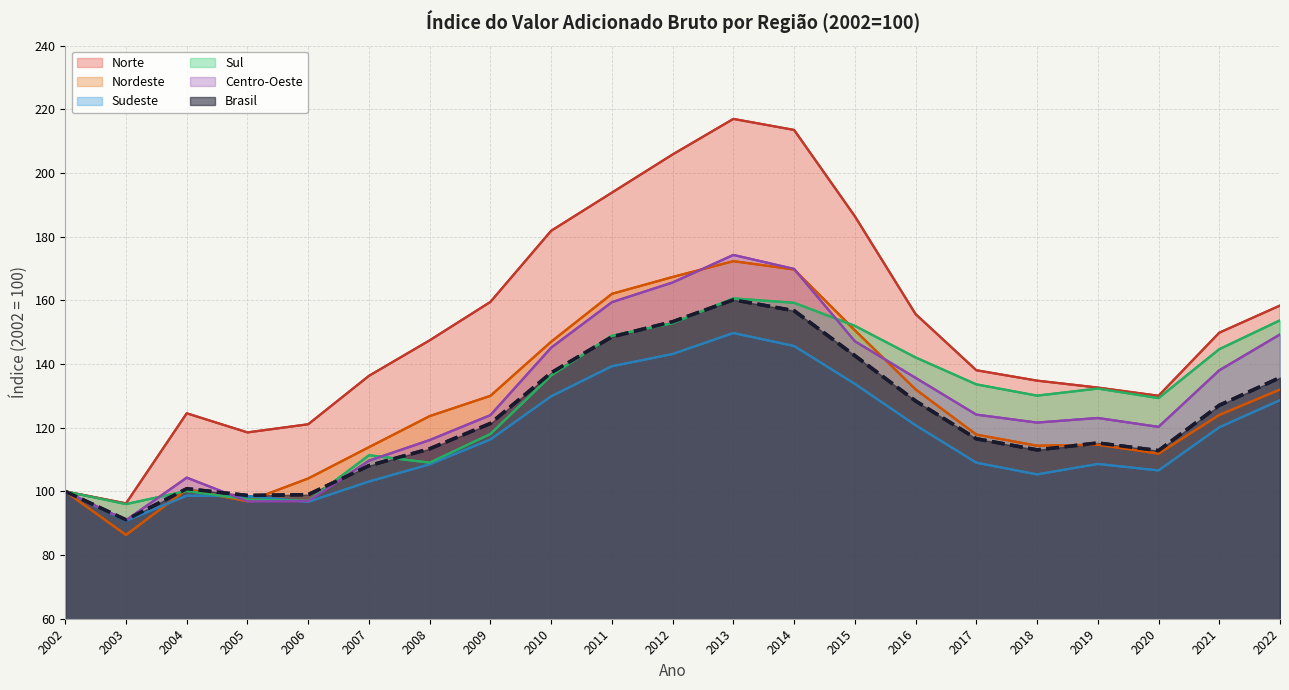

Reading right to left, extract all data points from this chart.

Norte: 158.4	149.9	130.0	132.6	134.8	138.1	155.7	186.4	213.5	217.0	205.9	193.9	181.9	159.5	147.5	136.3	121.1	118.5	124.5	96.2	100.0
Nordeste: 132.0	124.0	111.9	114.7	114.4	117.9	132.1	150.6	169.7	172.3	167.4	162.1	147.0	130.0	123.7	113.9	104.1	96.9	100.6	86.3	100.0
Sudeste: 128.7	120.1	106.6	108.6	105.3	109.0	120.8	133.8	145.7	149.7	143.2	139.3	129.9	116.3	108.5	103.1	96.7	98.5	98.7	90.8	100.0
Sul: 153.7	144.7	129.3	132.3	130.1	133.6	142.1	152.0	159.2	160.6	152.8	148.9	136.4	118.0	109.0	111.4	97.0	97.5	100.1	96.0	100.0
Centro-Oeste: 149.3	138.0	120.3	123.1	121.6	124.1	135.7	147.2	169.9	174.3	165.6	159.4	145.2	124.0	116.1	109.6	97.0	96.9	104.3	91.0	100.0
Brasil: 135.7	127.0	112.8	115.2	113.0	116.5	128.4	142.6	156.8	160.2	153.3	148.6	137.3	121.4	113.4	108.1	99.0	98.7	100.8	91.1	100.0